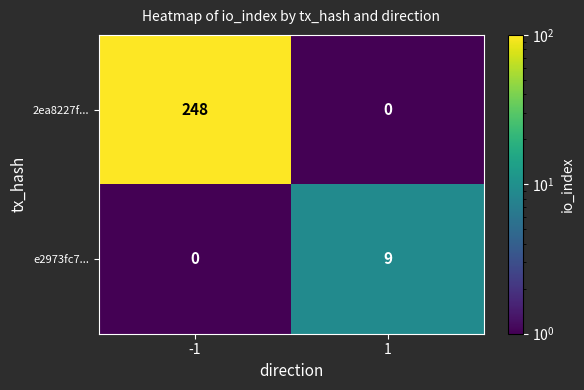

At how many categories does at least one series exceed 62?

1